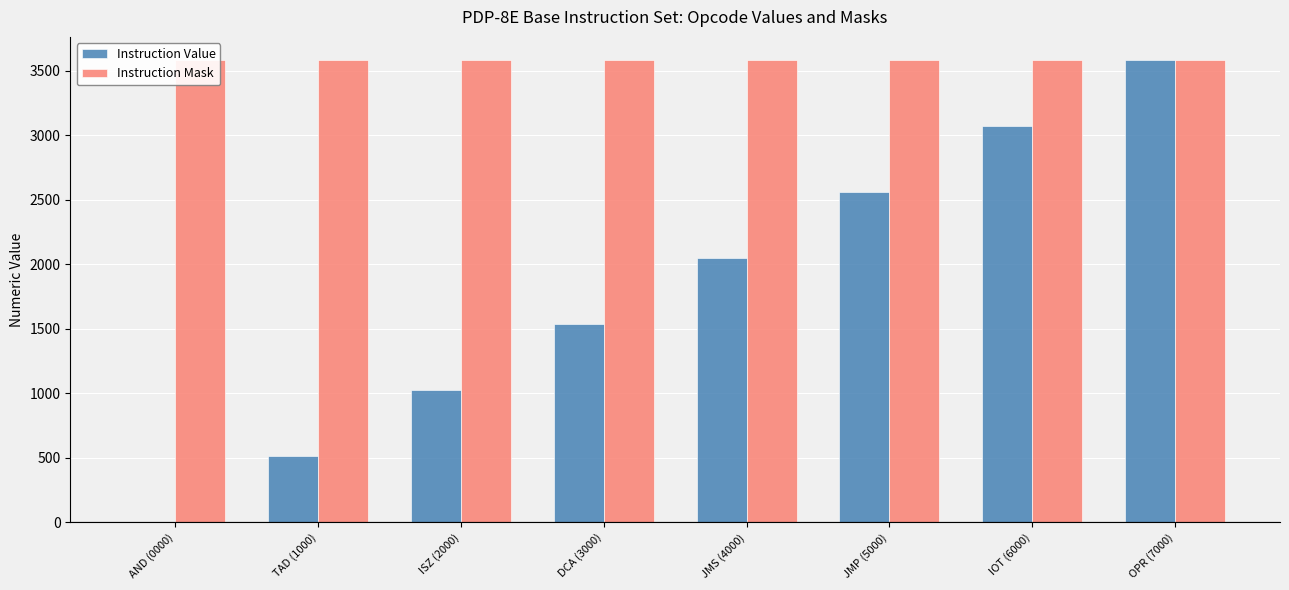

What is the total value across all series at OPR (7000)?

7168